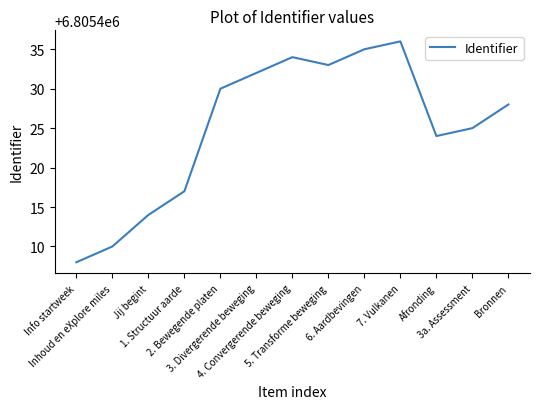

What is the ratio of the value at Afronding to the value at 5. Transforme beweging?

1.0